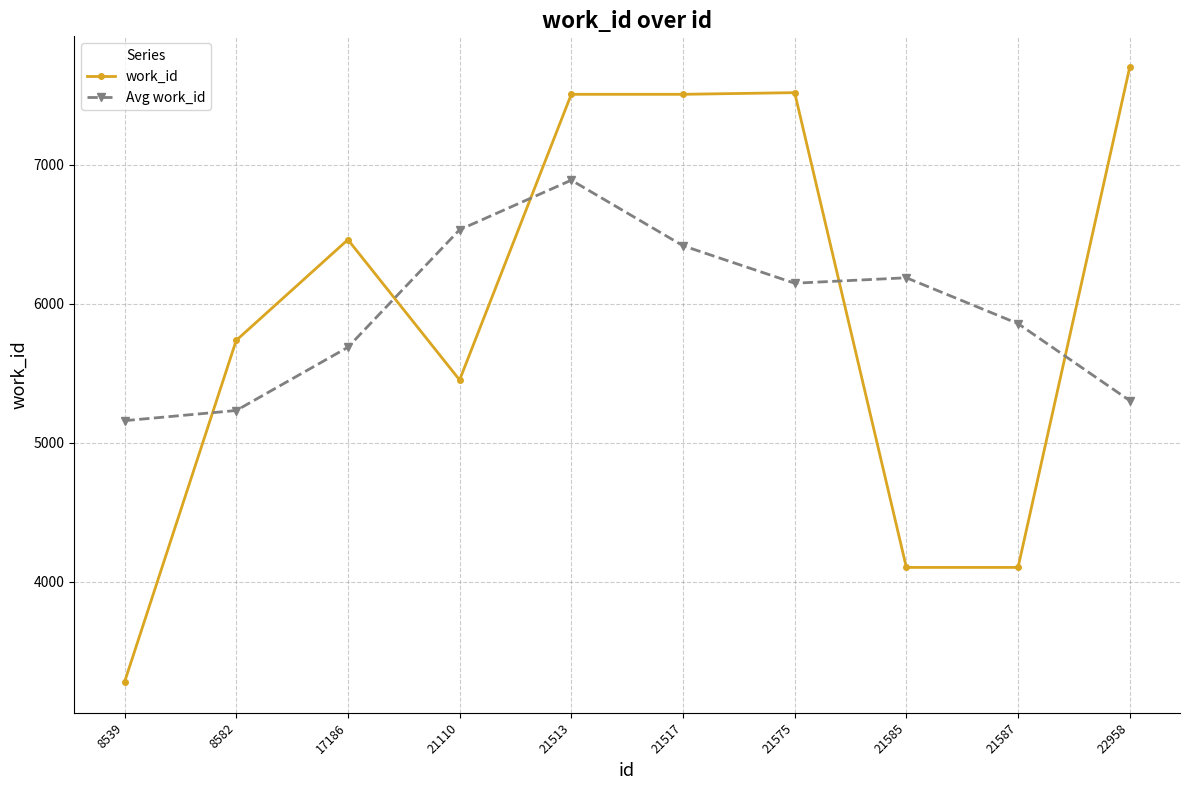

What is the approximate value of work_id at 22958?

7704.0